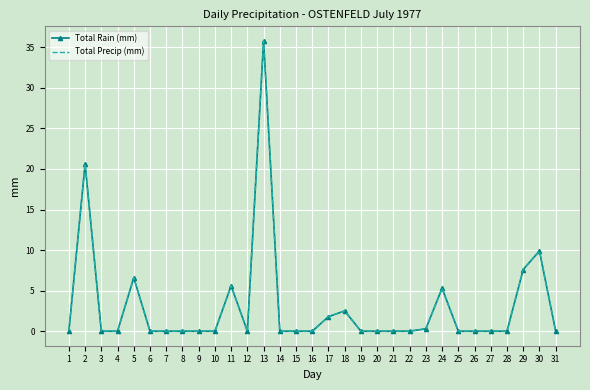

True or false: Total Precip (mm) and Total Rain (mm) intersect in this chart.

False